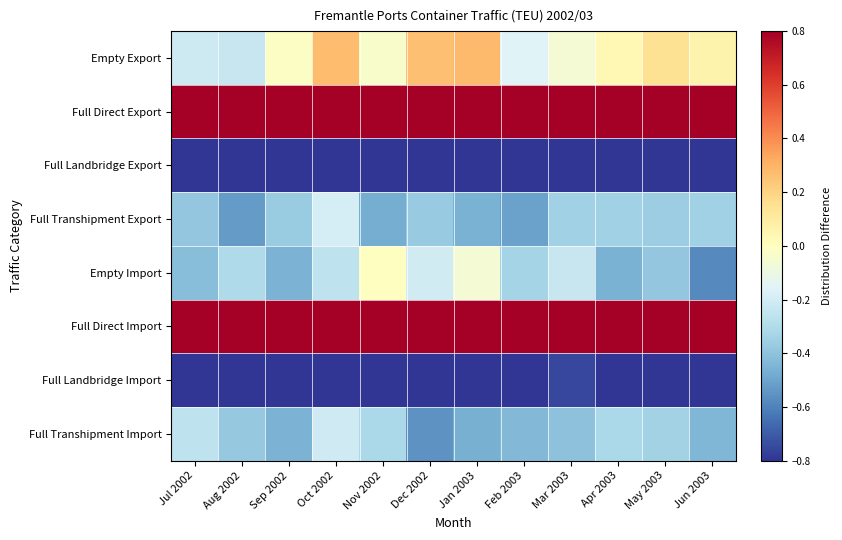

Reading left to right, transcribe all the data shown in this chart.

Empty Export: Jul 2002=-0.2	Aug 2002=-0.2	Sep 2002=-0.0	Oct 2002=0.3	Nov 2002=-0.0	Dec 2002=0.3	Jan 2003=0.3	Feb 2003=-0.2	Mar 2003=-0.1	Apr 2003=0.0	May 2003=0.1	Jun 2003=0.1
Full Direct Export: Jul 2002=0.9	Aug 2002=1.1	Sep 2002=1.2	Oct 2002=1.2	Nov 2002=1.6	Dec 2002=1.2	Jan 2003=1.1	Feb 2003=1.3	Mar 2003=1.5	Apr 2003=1.0	May 2003=1.3	Jun 2003=1.2
Full Landbridge Export: Jul 2002=-1.0	Aug 2002=-1.0	Sep 2002=-1.0	Oct 2002=-1.0	Nov 2002=-1.0	Dec 2002=-1.0	Jan 2003=-1.0	Feb 2003=-1.0	Mar 2003=-1.0	Apr 2003=-1.0	May 2003=-1.0	Jun 2003=-1.0
Full Transhipment Export: Jul 2002=-0.4	Aug 2002=-0.5	Sep 2002=-0.4	Oct 2002=-0.2	Nov 2002=-0.5	Dec 2002=-0.4	Jan 2003=-0.5	Feb 2003=-0.5	Mar 2003=-0.3	Apr 2003=-0.3	May 2003=-0.4	Jun 2003=-0.3
Empty Import: Jul 2002=-0.4	Aug 2002=-0.3	Sep 2002=-0.5	Oct 2002=-0.3	Nov 2002=-0.0	Dec 2002=-0.2	Jan 2003=-0.1	Feb 2003=-0.3	Mar 2003=-0.2	Apr 2003=-0.5	May 2003=-0.4	Jun 2003=-0.6
Full Direct Import: Jul 2002=1.4	Aug 2002=2.0	Sep 2002=1.6	Oct 2002=2.0	Nov 2002=1.8	Dec 2002=1.6	Jan 2003=1.6	Feb 2003=1.3	Mar 2003=1.7	Apr 2003=1.7	May 2003=1.7	Jun 2003=1.5
Full Landbridge Import: Jul 2002=-0.9	Aug 2002=-0.9	Sep 2002=-0.8	Oct 2002=-0.8	Nov 2002=-0.9	Dec 2002=-0.9	Jan 2003=-0.8	Feb 2003=-0.8	Mar 2003=-0.8	Apr 2003=-0.8	May 2003=-0.8	Jun 2003=-0.8
Full Transhipment Import: Jul 2002=-0.3	Aug 2002=-0.4	Sep 2002=-0.5	Oct 2002=-0.2	Nov 2002=-0.3	Dec 2002=-0.6	Jan 2003=-0.5	Feb 2003=-0.4	Mar 2003=-0.4	Apr 2003=-0.3	May 2003=-0.3	Jun 2003=-0.4